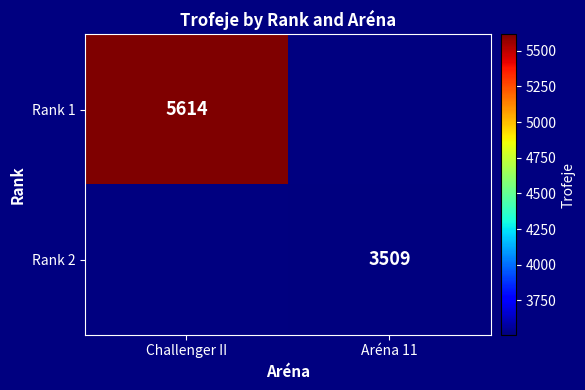

True or false: Rank 1 has a value of 7491 at Challenger II.

False